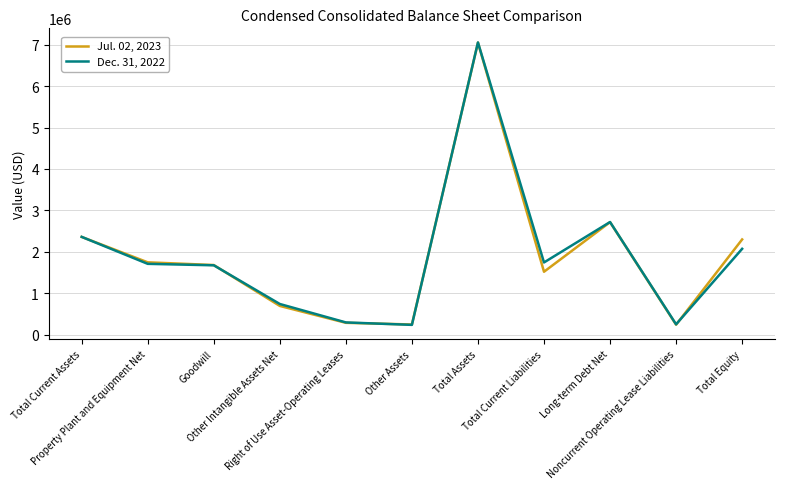

Where is Dec. 31, 2022 nearest to the value 3645329?

Long-term Debt Net